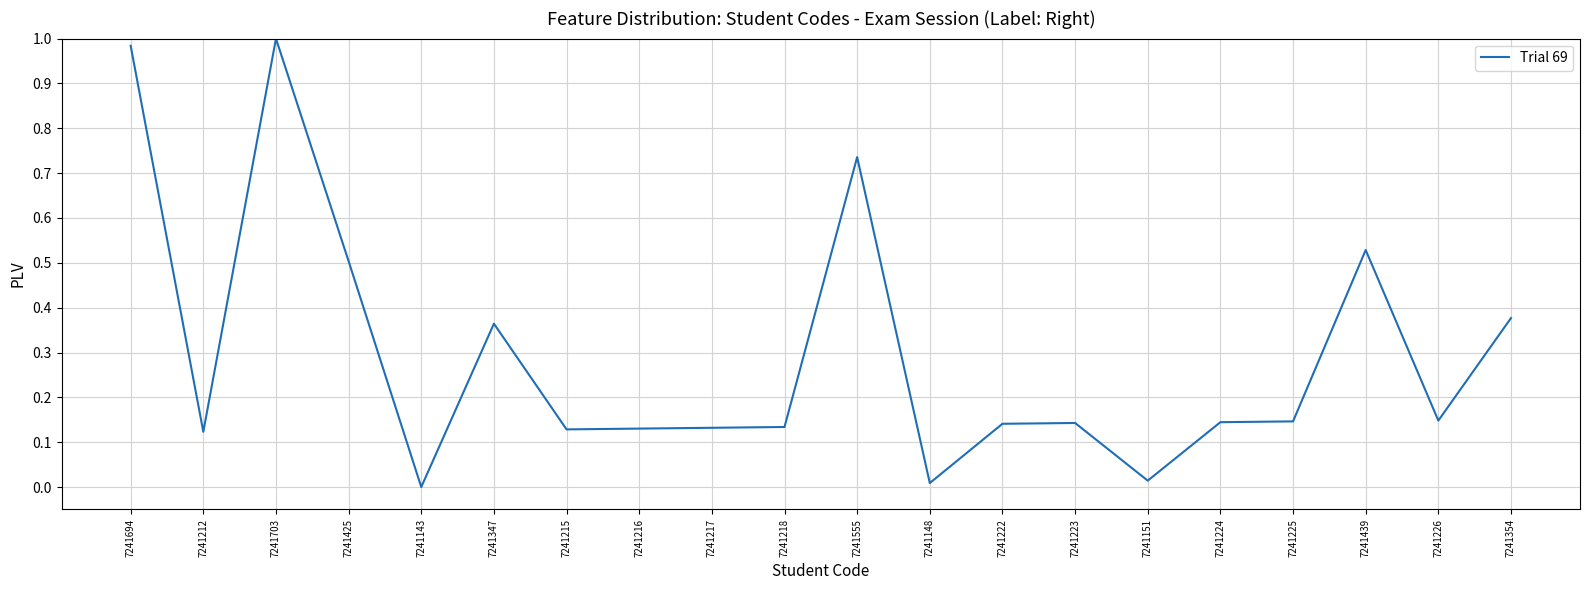

Between 7241425 and 7241354, which is larger?

7241425